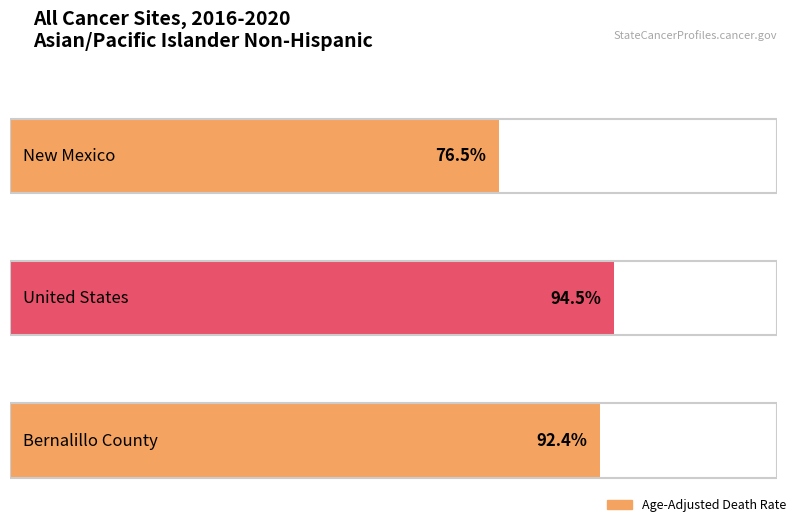

Read the value at Bernalillo County.

92.4